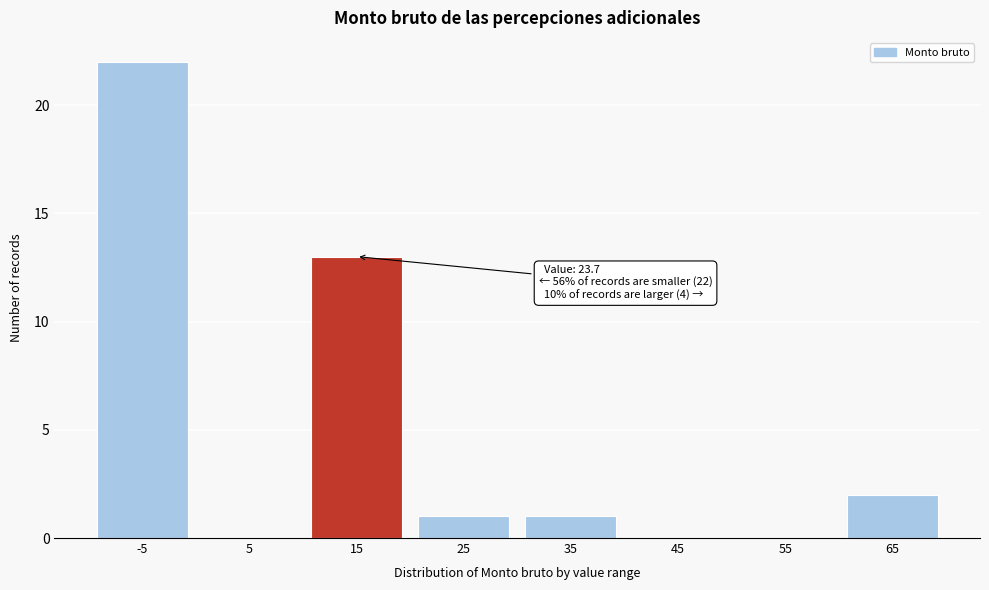

Reading right to left, transcribe all the data shown in this chart.

65=2	55=0	45=0	35=1	25=1	15=13	5=0	-5=22